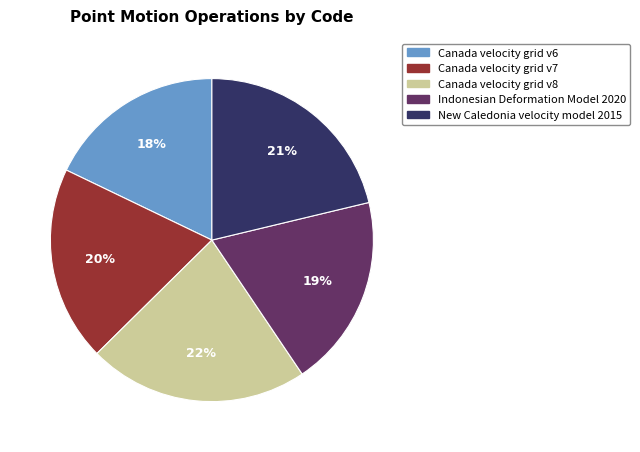

Count the number of slices in the pie.

5